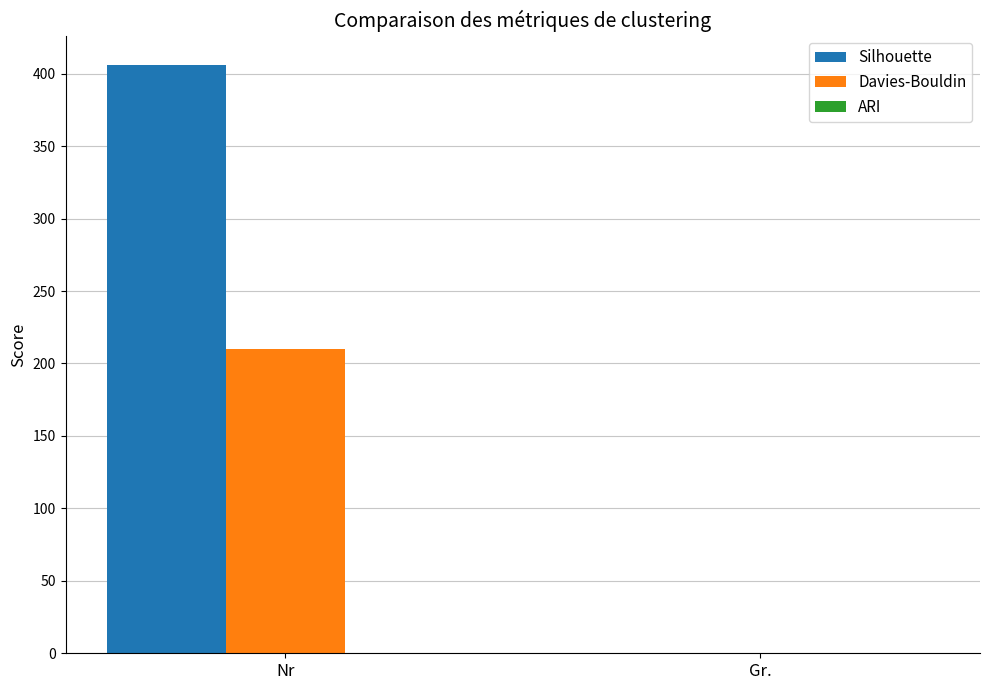

At which category is the sum across all series the highest?

Nr